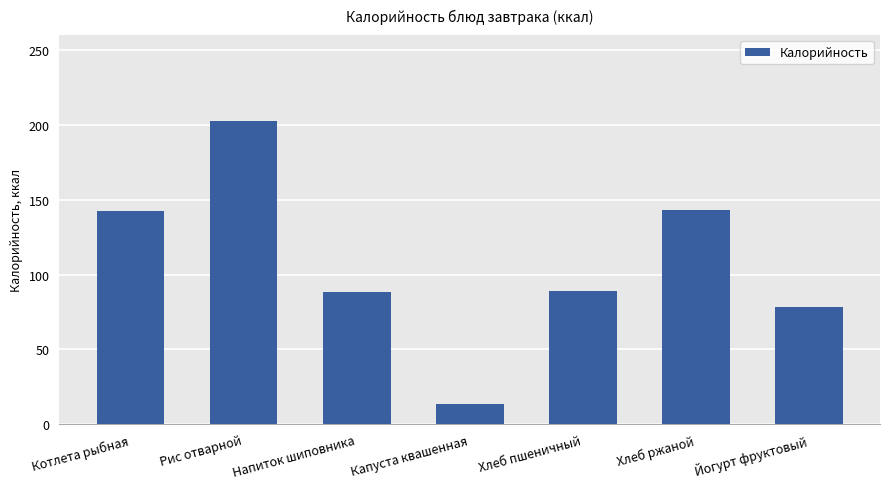

Does the chart contain any negative values?

No